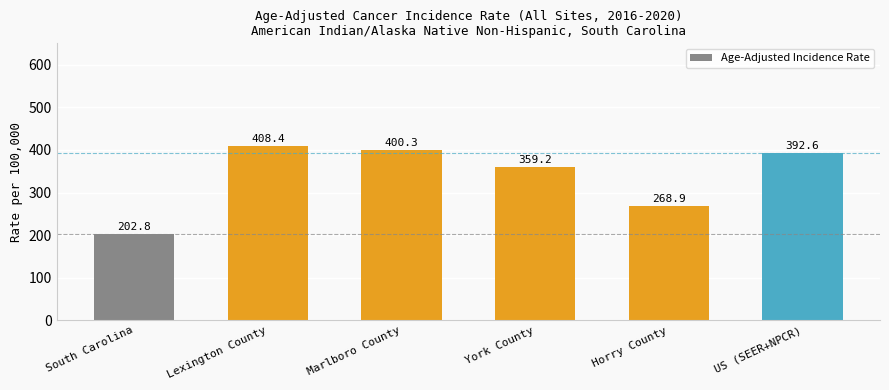

Reading left to right, transcribe all the data shown in this chart.

South Carolina=202.8	Lexington County=408.4	Marlboro County=400.3	York County=359.2	Horry County=268.9	US (SEER+NPCR)=392.6